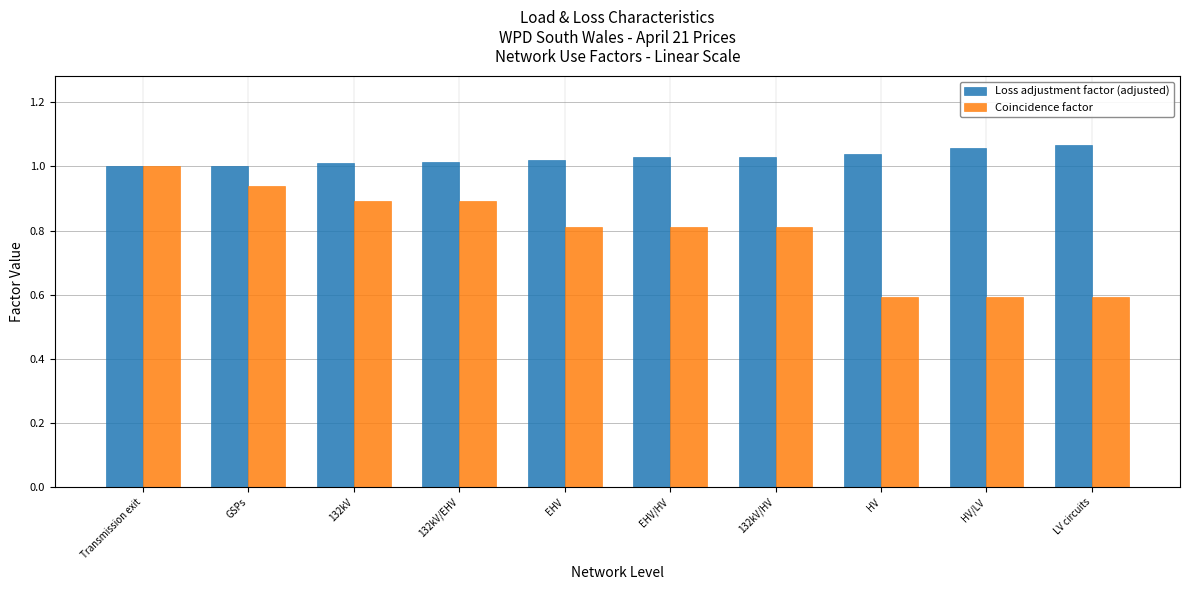

What is the difference between the maximum and minimum values in the Coincidence factor series?

0.4